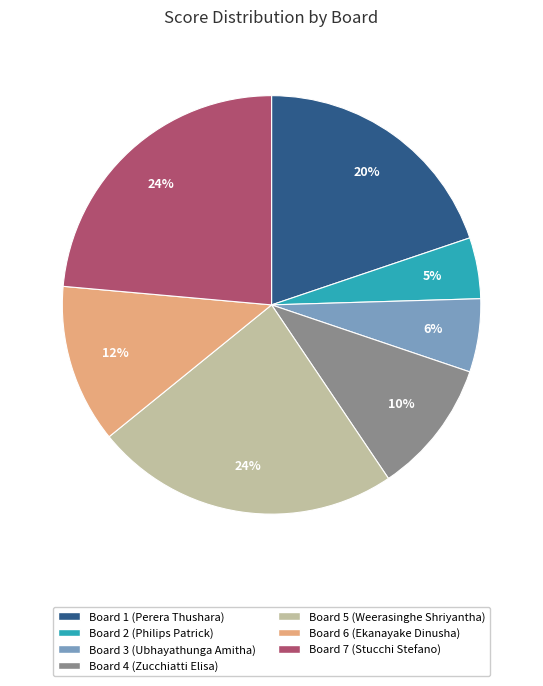

What is the smallest slice in the pie chart?

Board 2